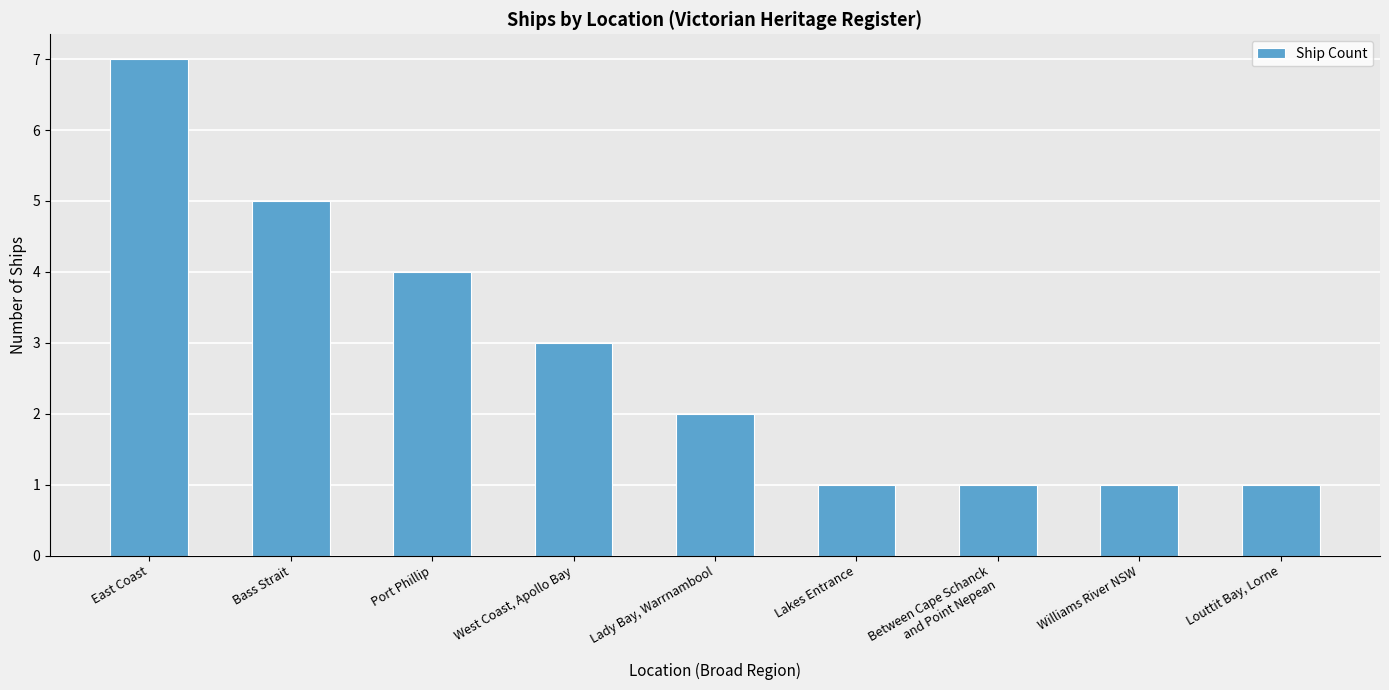

What is the difference between the values at Lady Bay, Warrnambool and Williams River NSW?

1